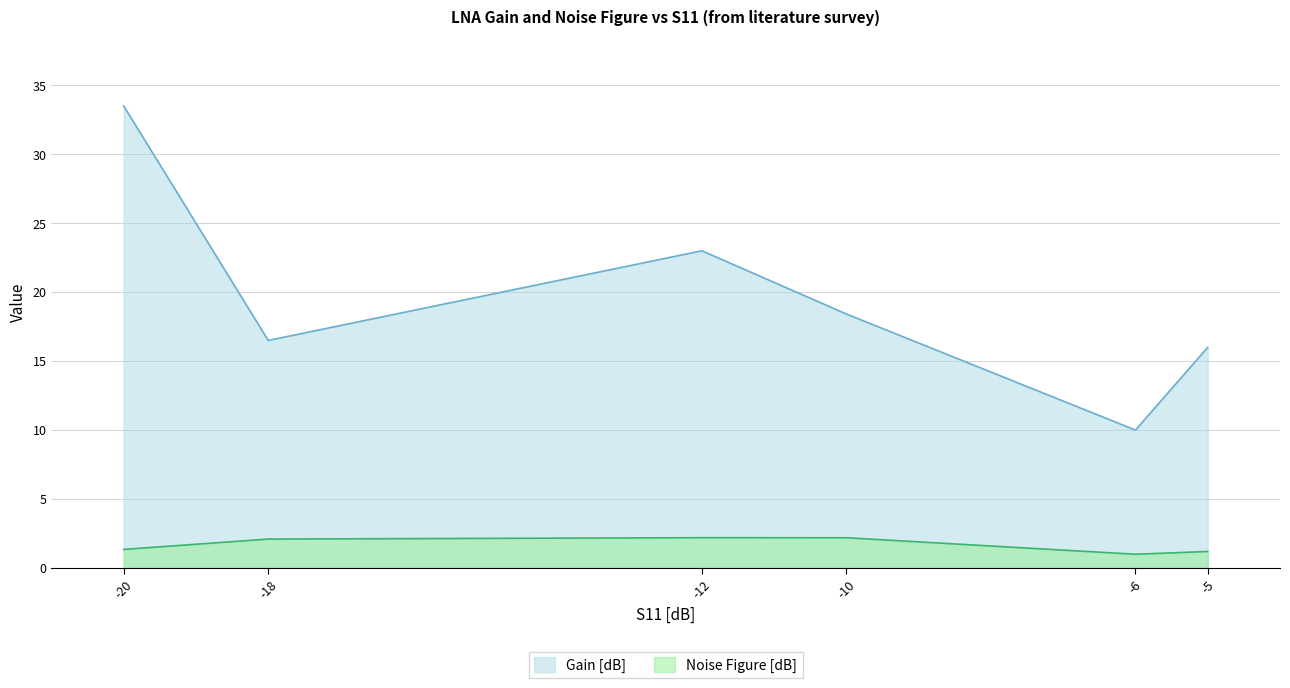

Is it true that Noise Figure [dB] equals 2.0 at -10?

False